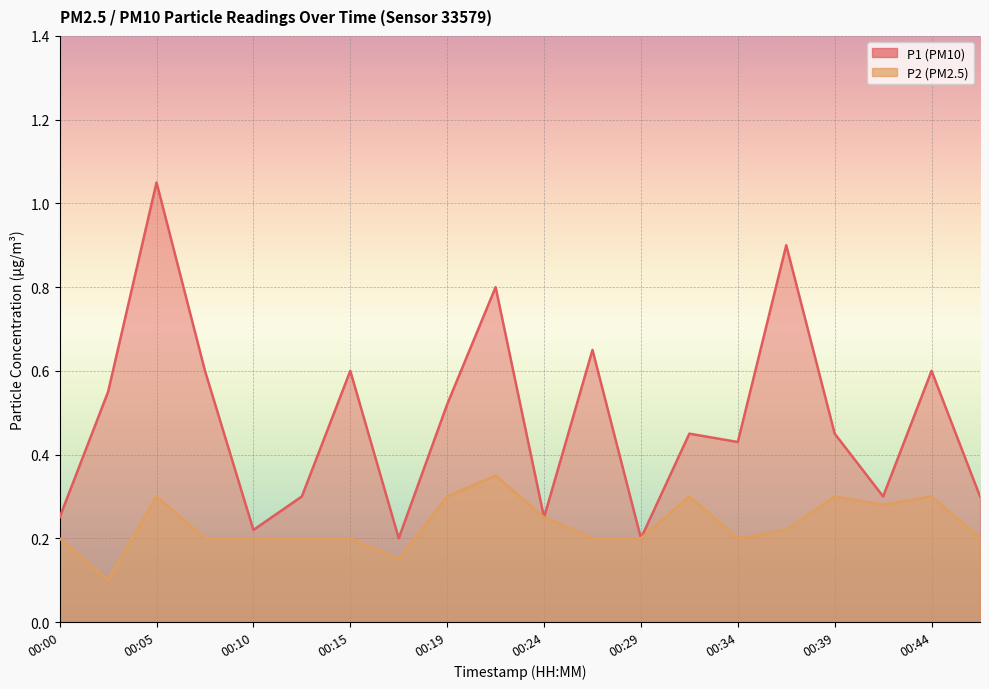

What is the spread (max minus min) of values at 00:46?

0.1